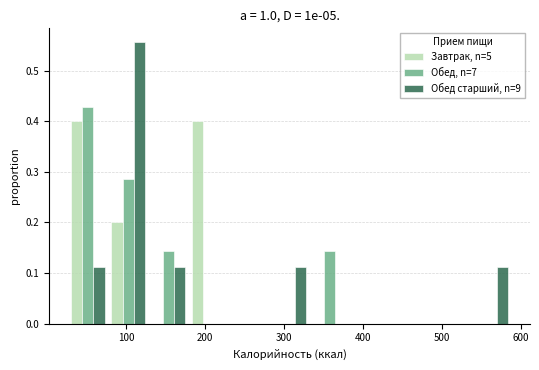

Reading left to right, transcribe this chart: for each range on the x-axis, give the height of each series' bar. Neither the bar edges nor the heights are printed on the chart, so give them approximately, as read against the axes.

30 to 80: Завтрак, n=5=0.40	Обед, n=7=0.43	Обед старший, n=9=0.11
80 to 130: Завтрак, n=5=0.20	Обед, n=7=0.29	Обед старший, n=9=0.56
130 to 180: Завтрак, n=5=0	Обед, n=7=0.14	Обед старший, n=9=0.11
180 to 230: Завтрак, n=5=0.40	Обед, n=7=0	Обед старший, n=9=0
230 to 280: Завтрак, n=5=0	Обед, n=7=0	Обед старший, n=9=0
280 to 330: Завтрак, n=5=0	Обед, n=7=0	Обед старший, n=9=0.11
330 to 380: Завтрак, n=5=0	Обед, n=7=0.14	Обед старший, n=9=0
380 to 430: Завтрак, n=5=0	Обед, n=7=0	Обед старший, n=9=0
430 to 490: Завтрак, n=5=0	Обед, n=7=0	Обед старший, n=9=0
490 to 540: Завтрак, n=5=0	Обед, n=7=0	Обед старший, n=9=0
540 to 590: Завтрак, n=5=0	Обед, n=7=0	Обед старший, n=9=0.11